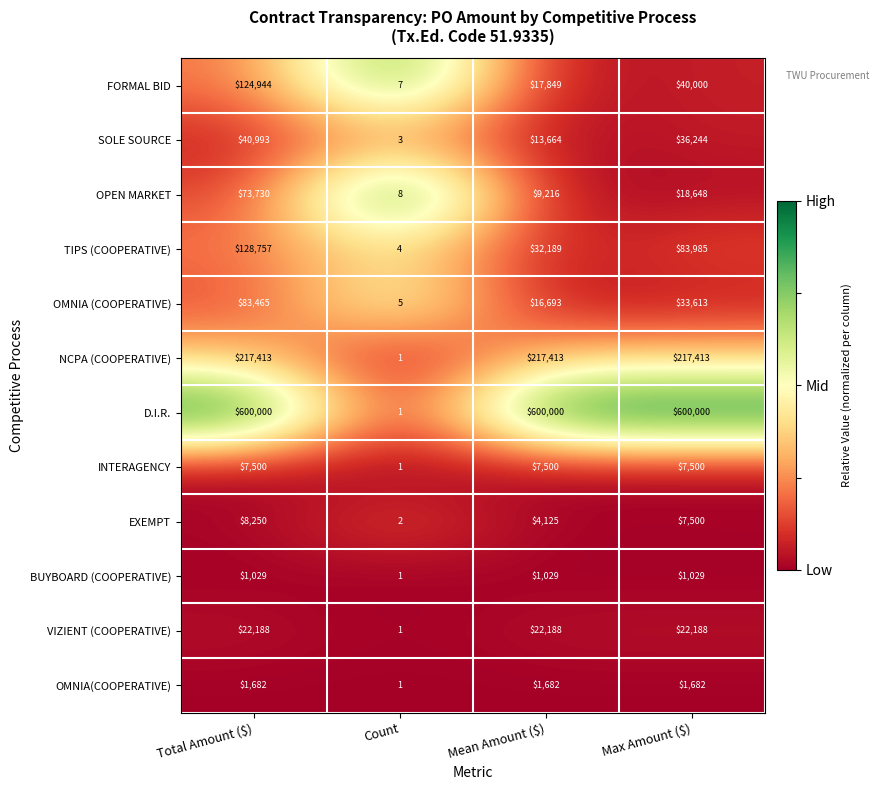

The value of D.I.R. at Mean Amount ($) is 398055. True or false?

False